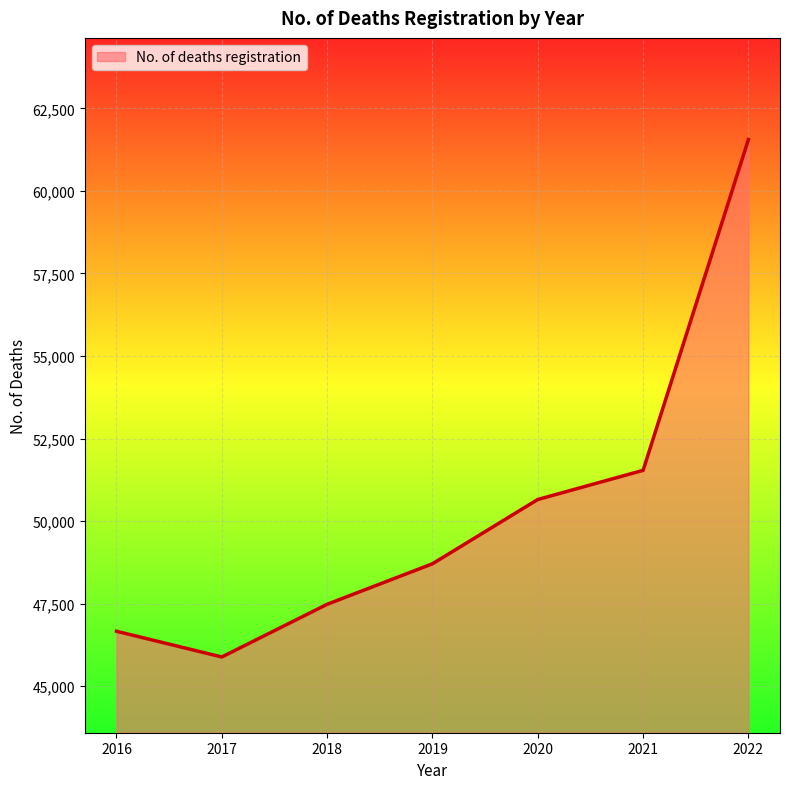

Is it true that the value at 2017 is 45883?

True